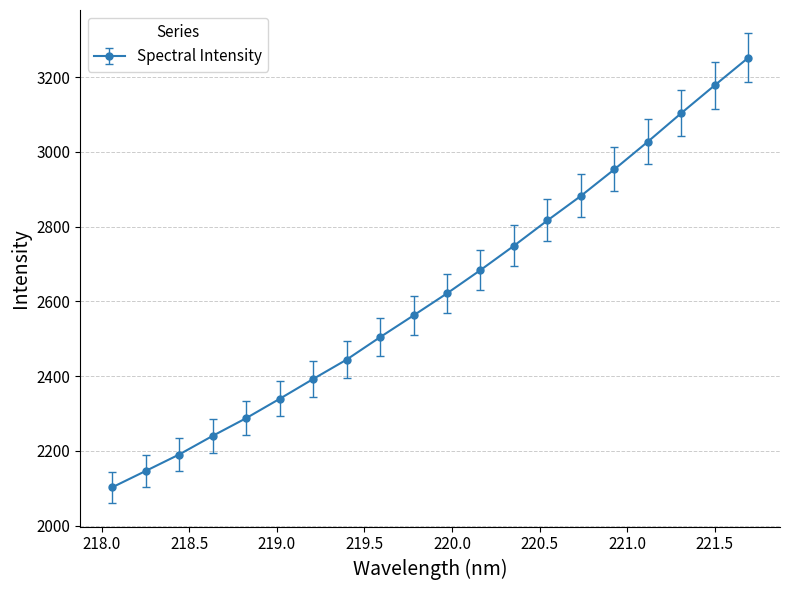

True or false: the data has more than 2 interior local peaks.

False